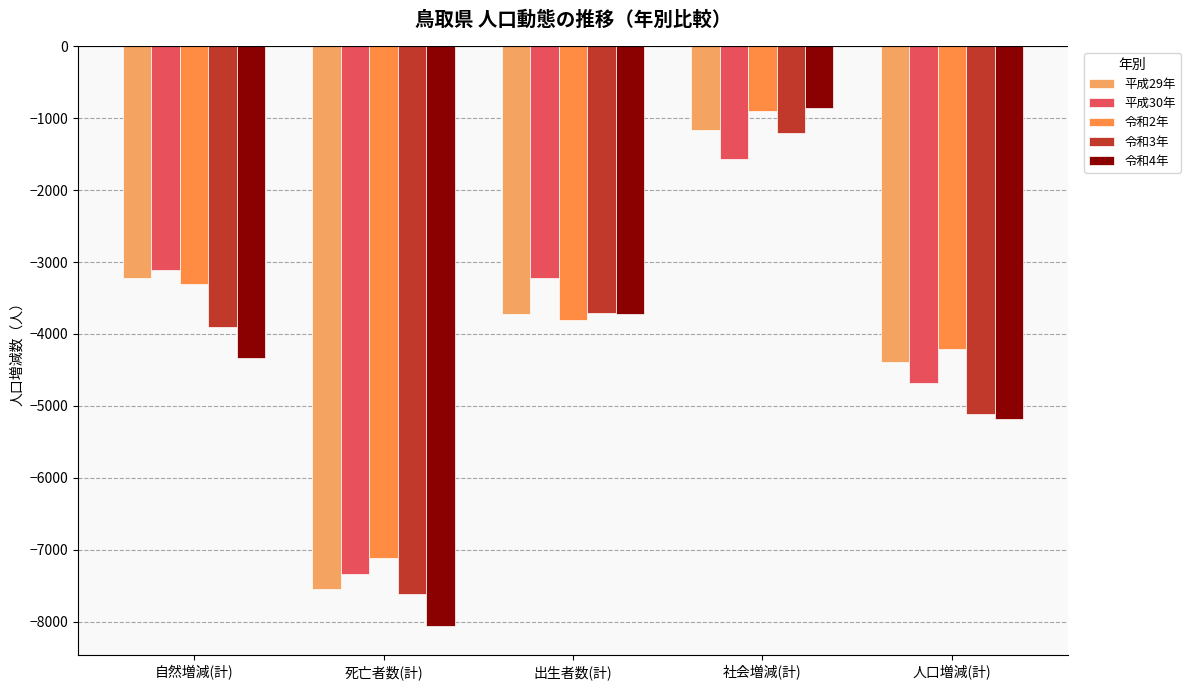

How many data points does each series have?

5